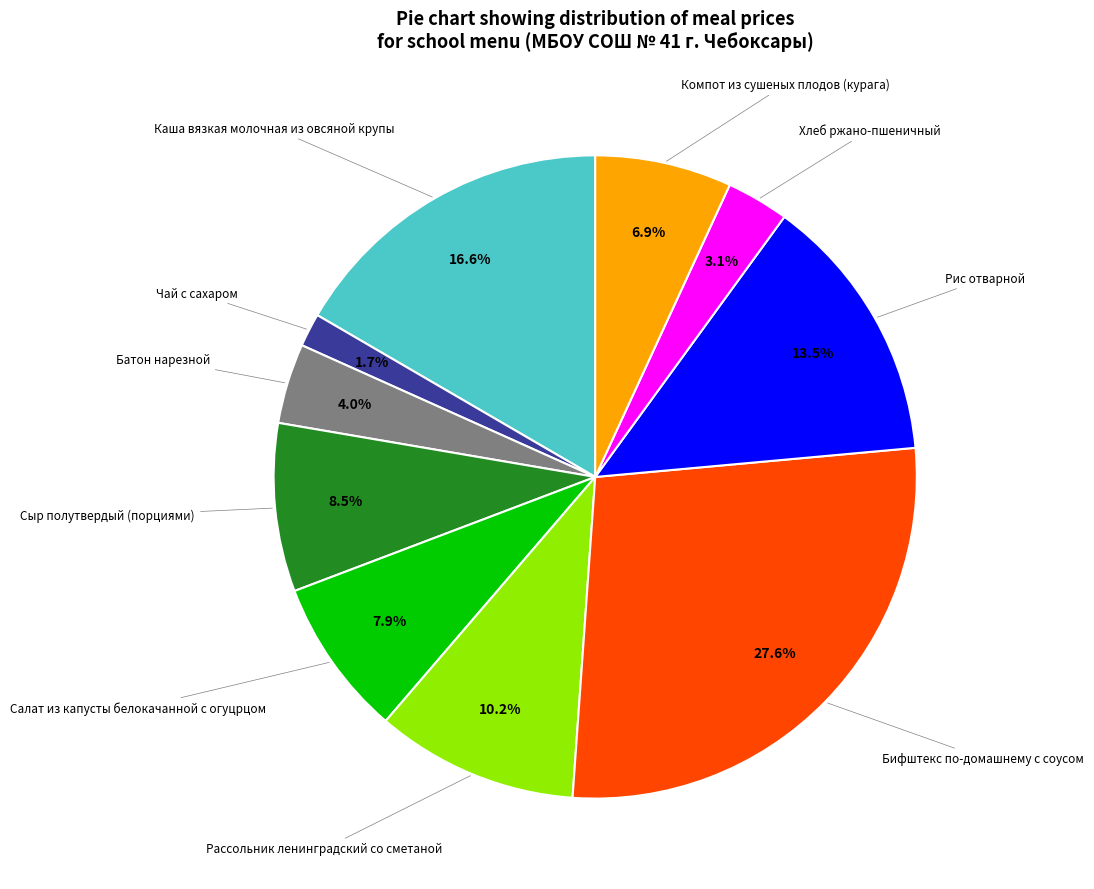

Is there a majority slice in this chart?

No